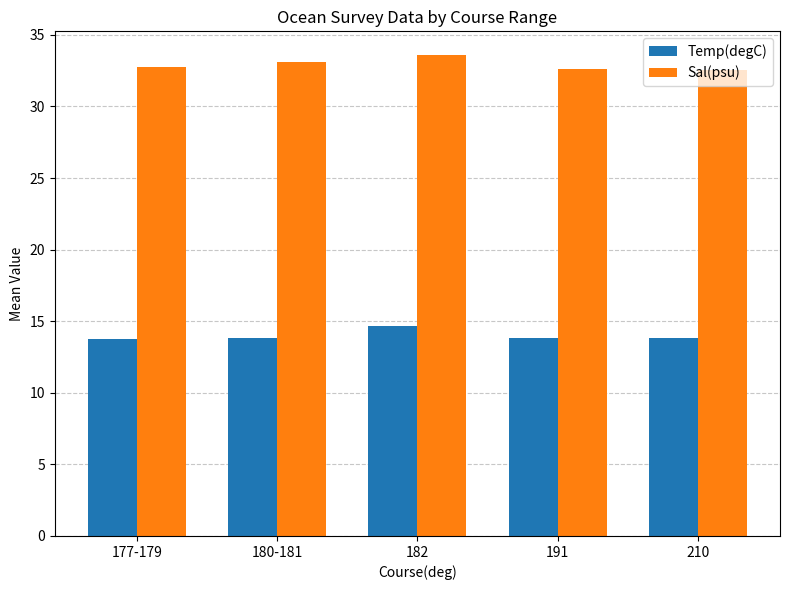

Which series has the largest total across all categories?

Sal(psu)